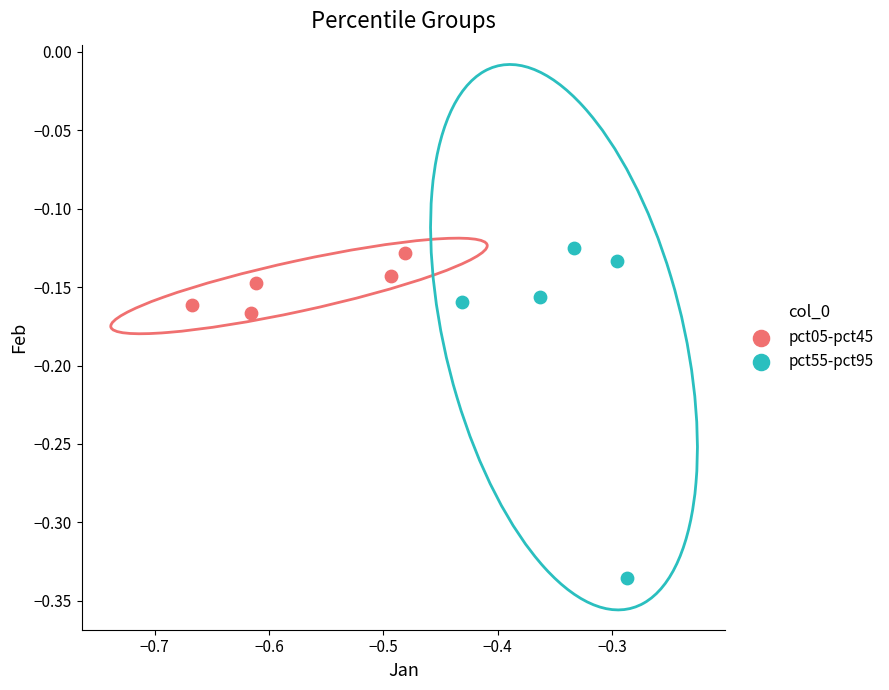

What are all the series names shown in the legend?

pct05-pct45, pct55-pct95